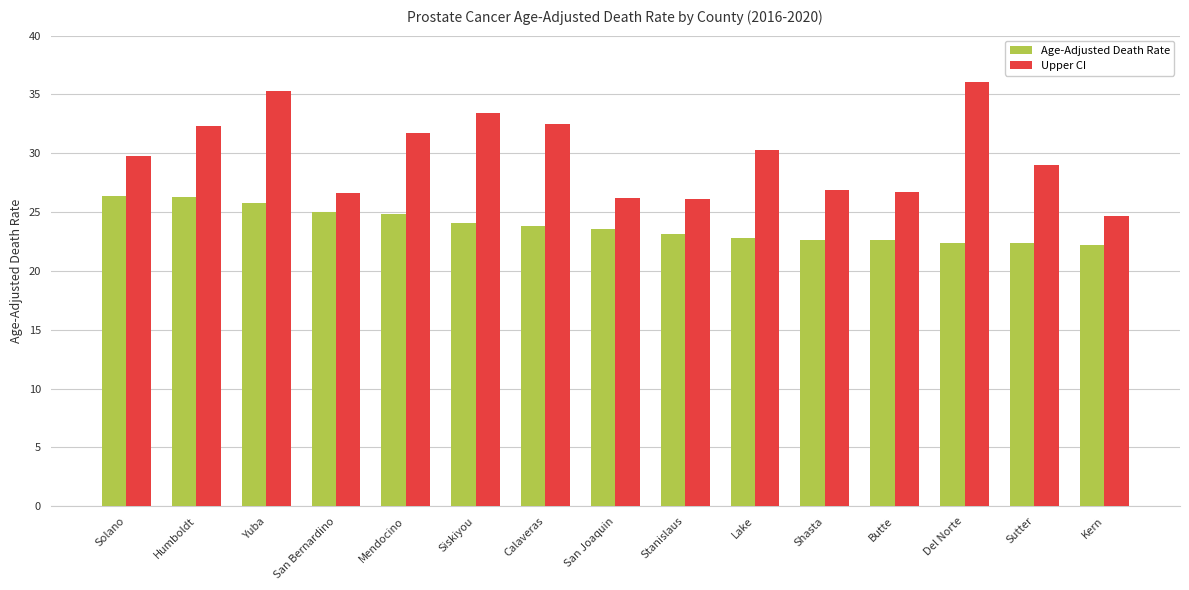

Rank the series by their maximum value, from lowest to highest.

Age-Adjusted Death Rate, Upper CI